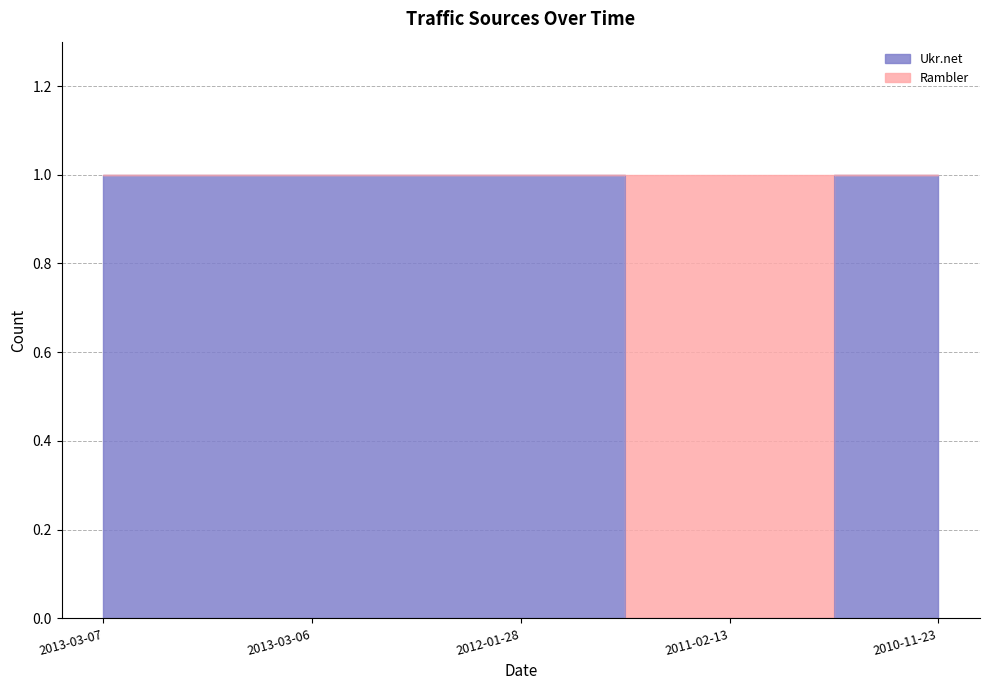

Which has a higher value, 2013-03-07 or 2013-03-06?

2013-03-07